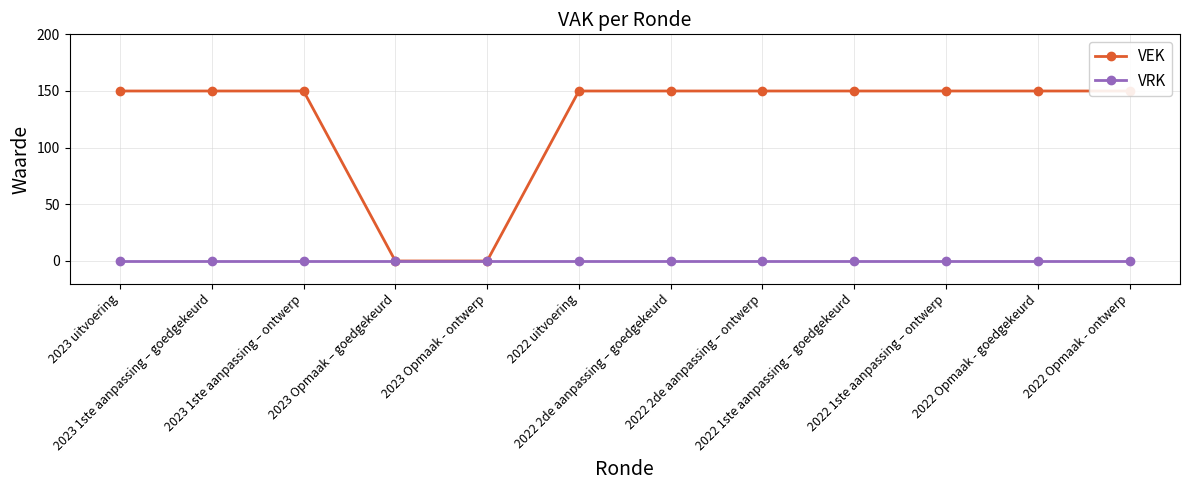

What is the label of the 4th point from the right?

2022 1ste aanpassing – goedgekeurd